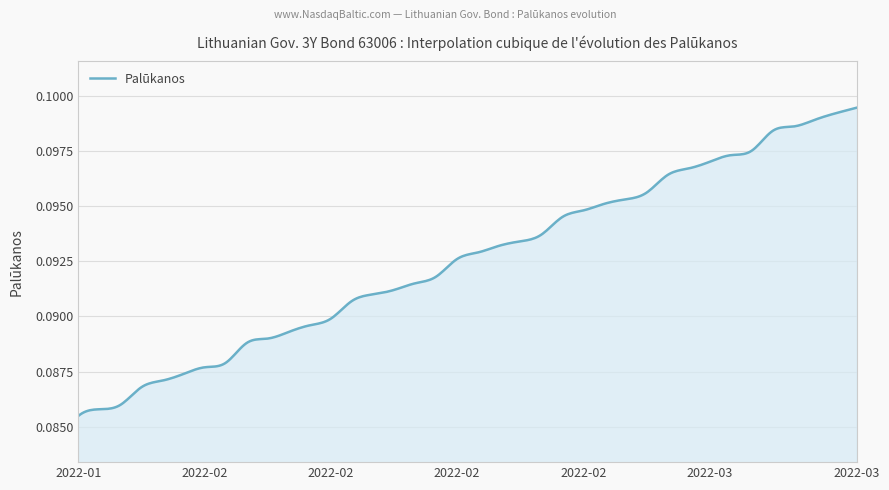

True or false: there are more than 1 points higher than both neighbors.

False